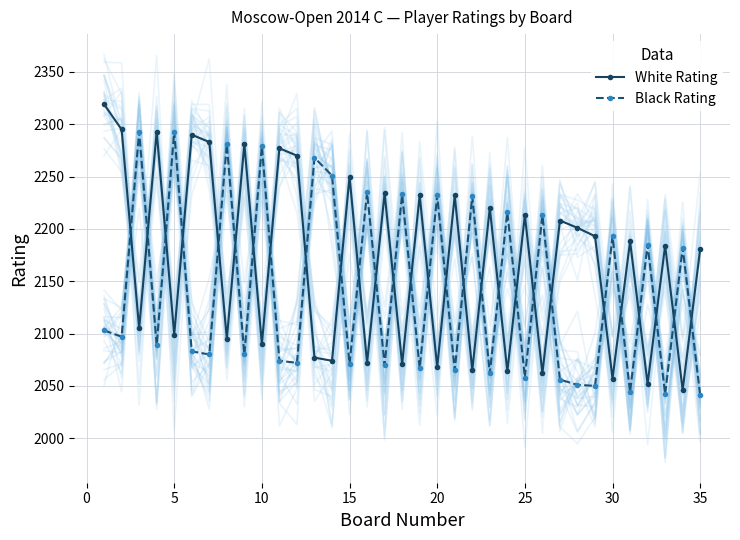

True or false: White Rating has more than 0 points higher than both neighbors.

True